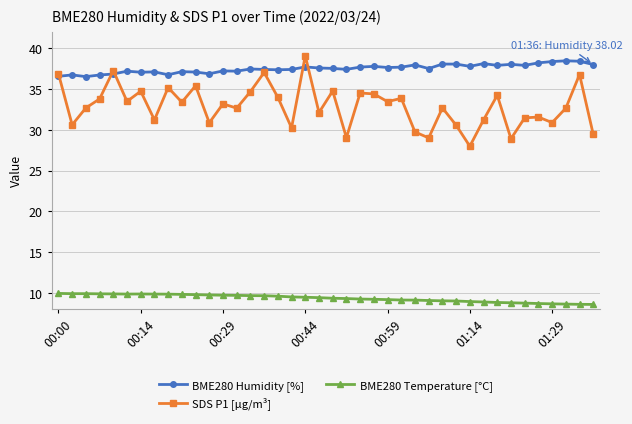

Rank the series by their average value, from lowest to highest.

BME280 Temperature [°C], SDS P1 [µg/m³], BME280 Humidity [%]